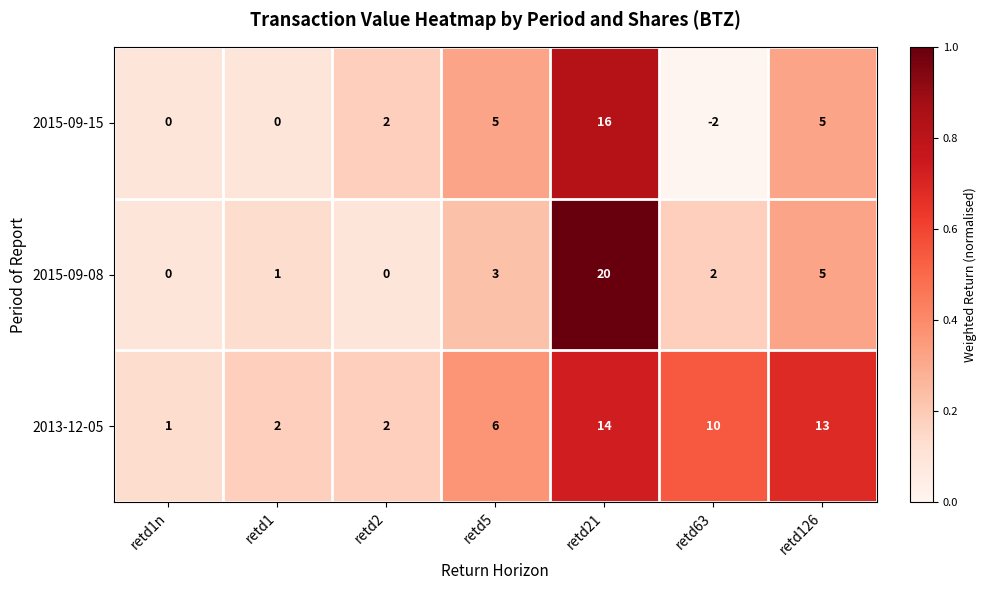

True or false: 2015-09-08 has a value of 4 at retd5.

False